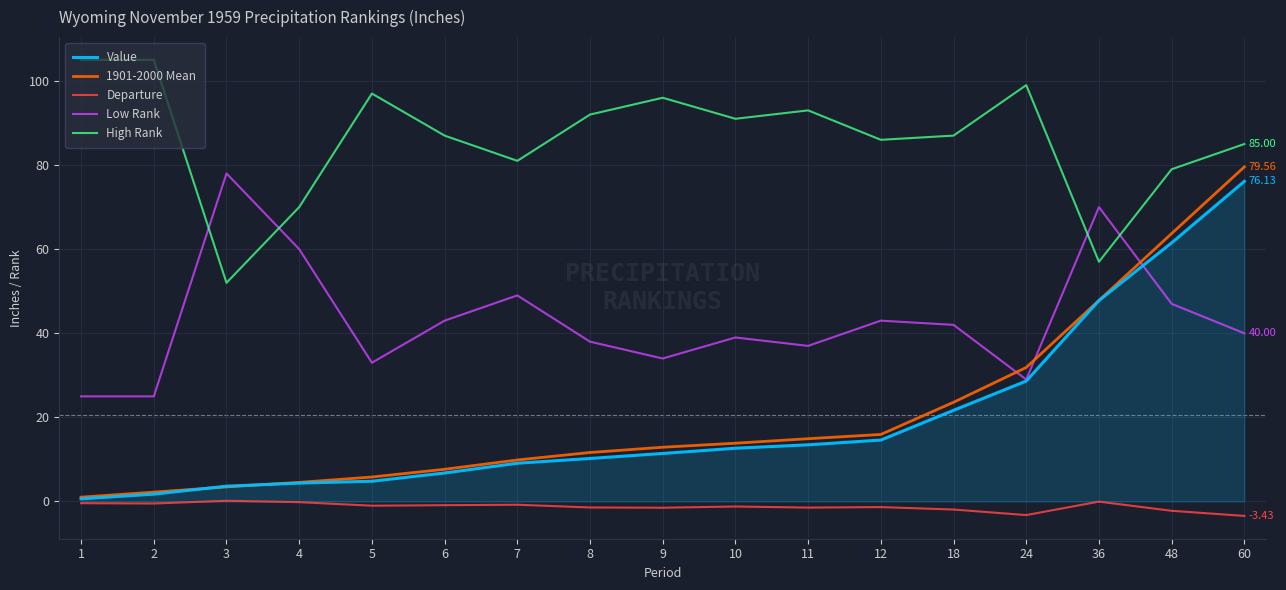

Which series has the widest spread of values?

1901-2000 Mean